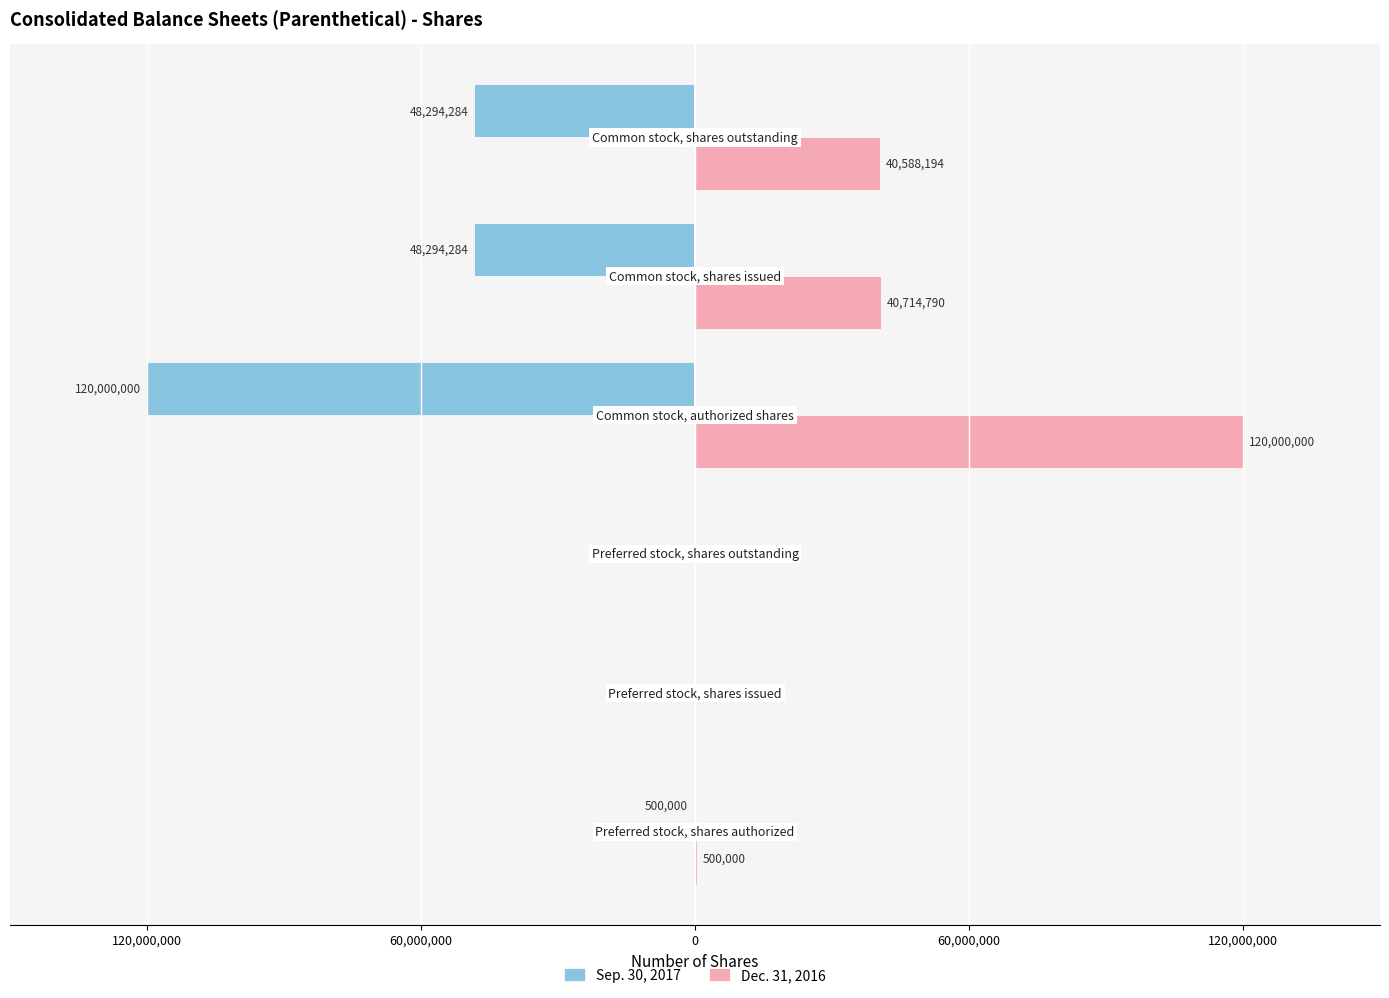

At how many categories does at least one series exceed 74828784?

1